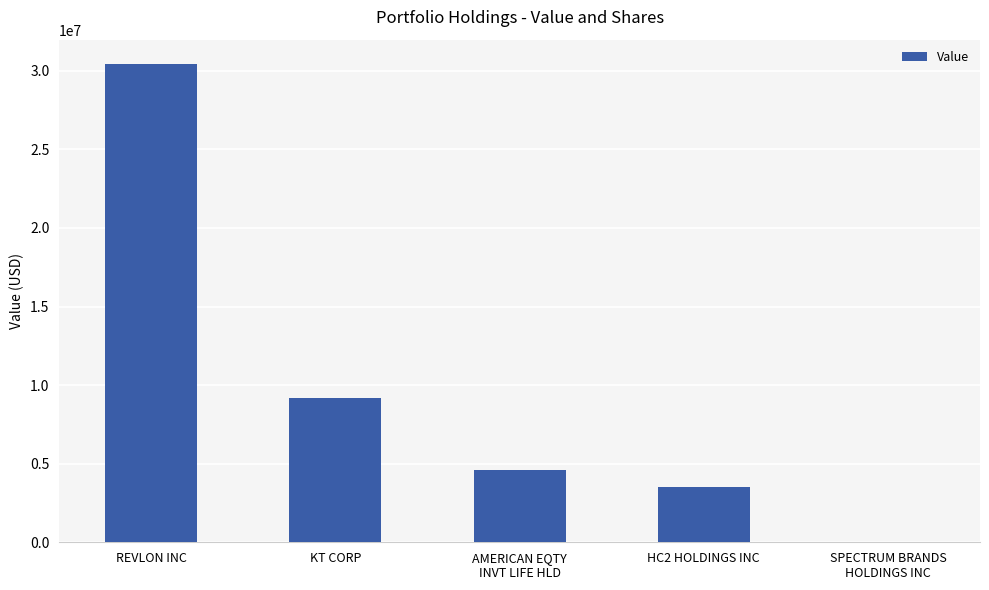

What is the maximum value shown in the chart?

30462000